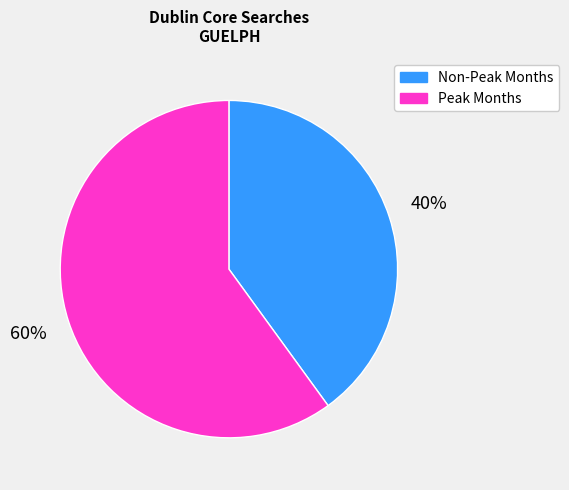

How many segments does this pie chart have?

2